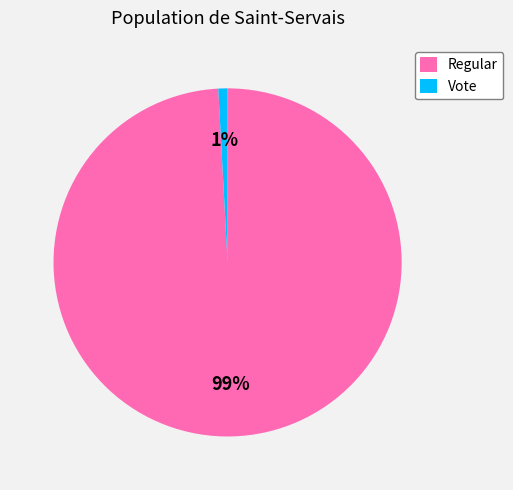

Which has a higher value, Regular or Vote?

Regular